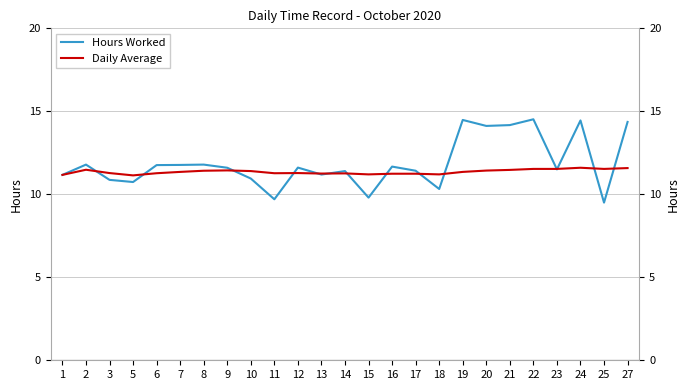

How many data points in Hours Worked are above 11?

18